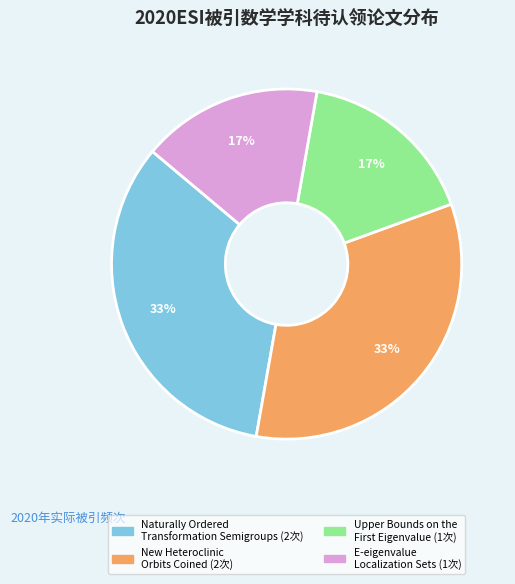

Is there a majority slice in this chart?

No